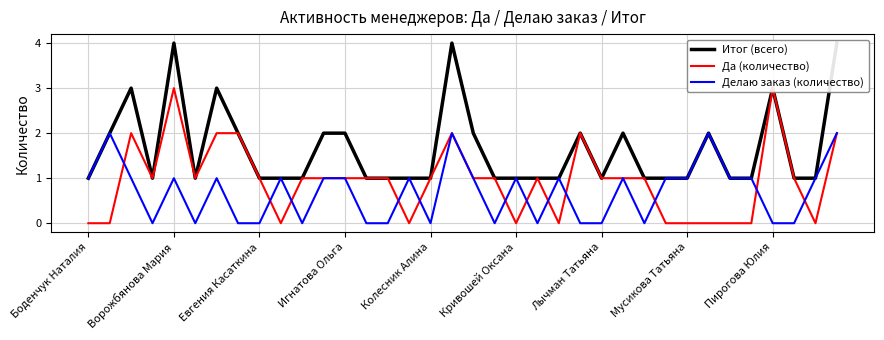

Is it true that Делаю заказ (количество) equals 1 at Пирогова Юлия?

False